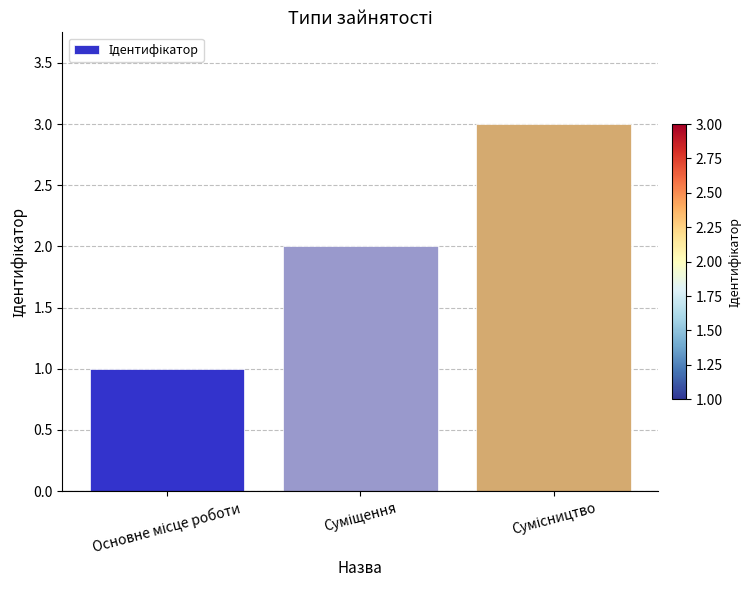

How many categories are shown in the chart?

3